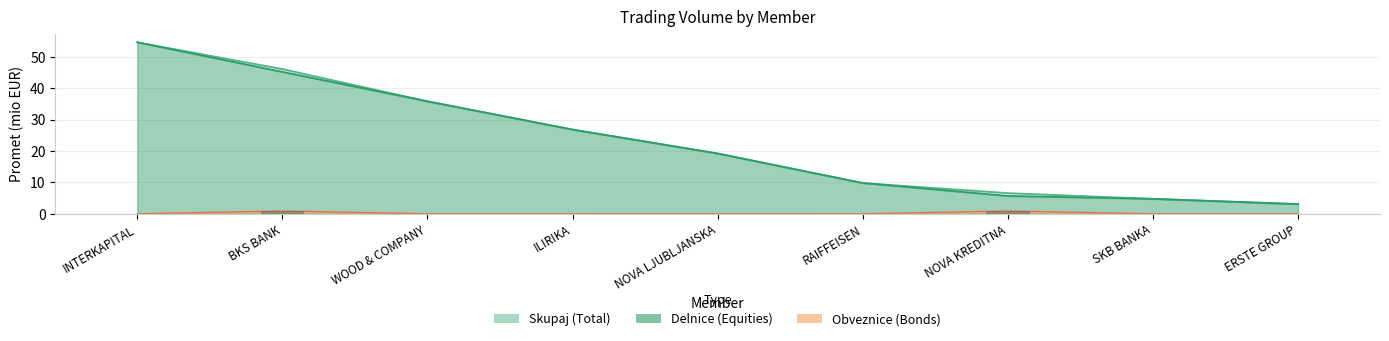

The value of Delnice Promet at WOOD & COMPANY is 59.7. True or false?

False